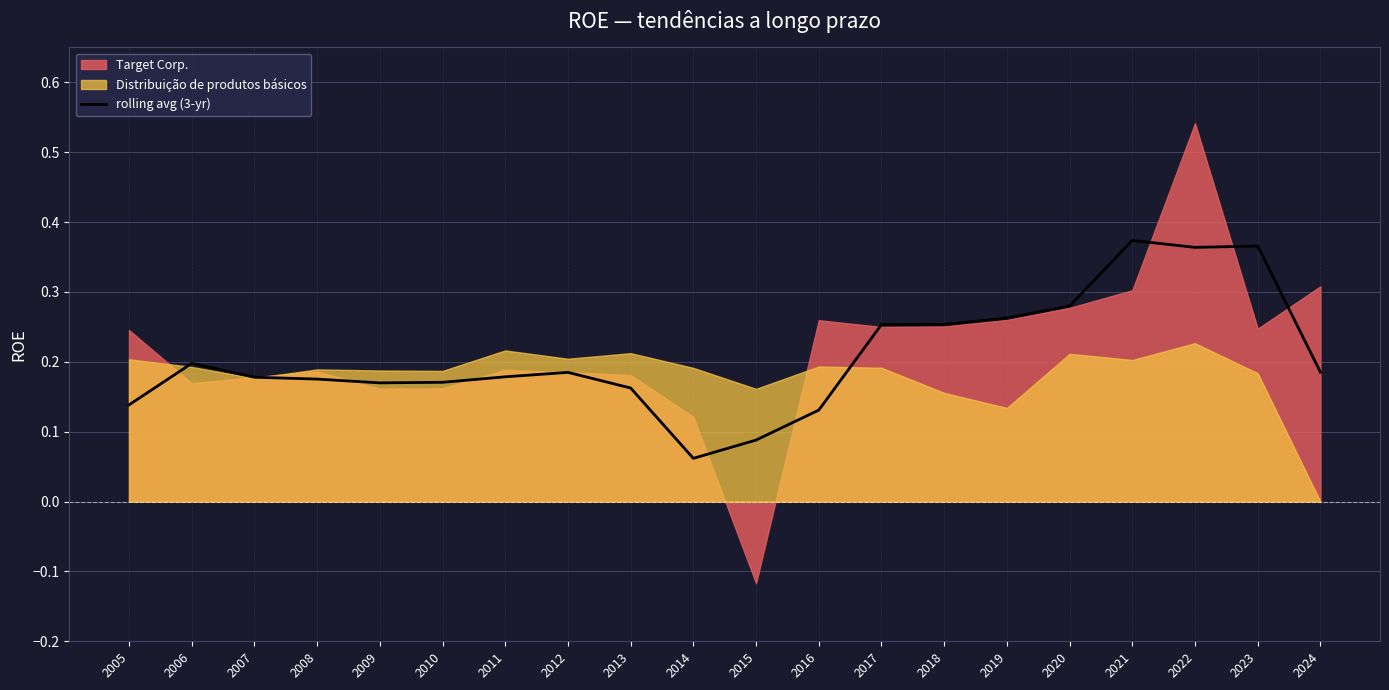

Read the value at 2010.

0.2